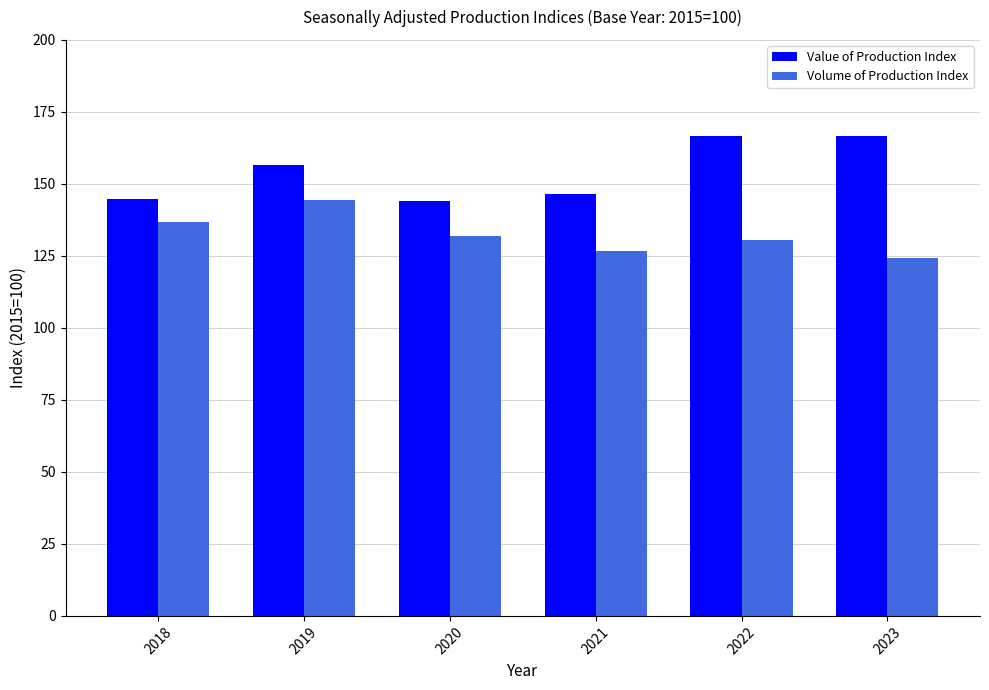

How many data points in Value of Production Index are less than 156?

3